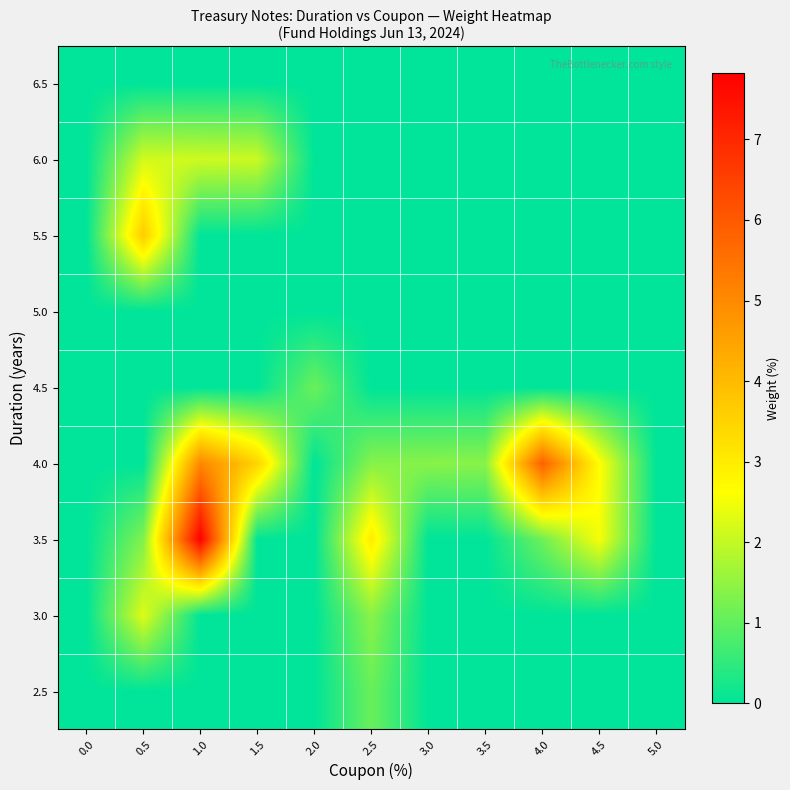

At how many categories does at least one series exceed 5?

2